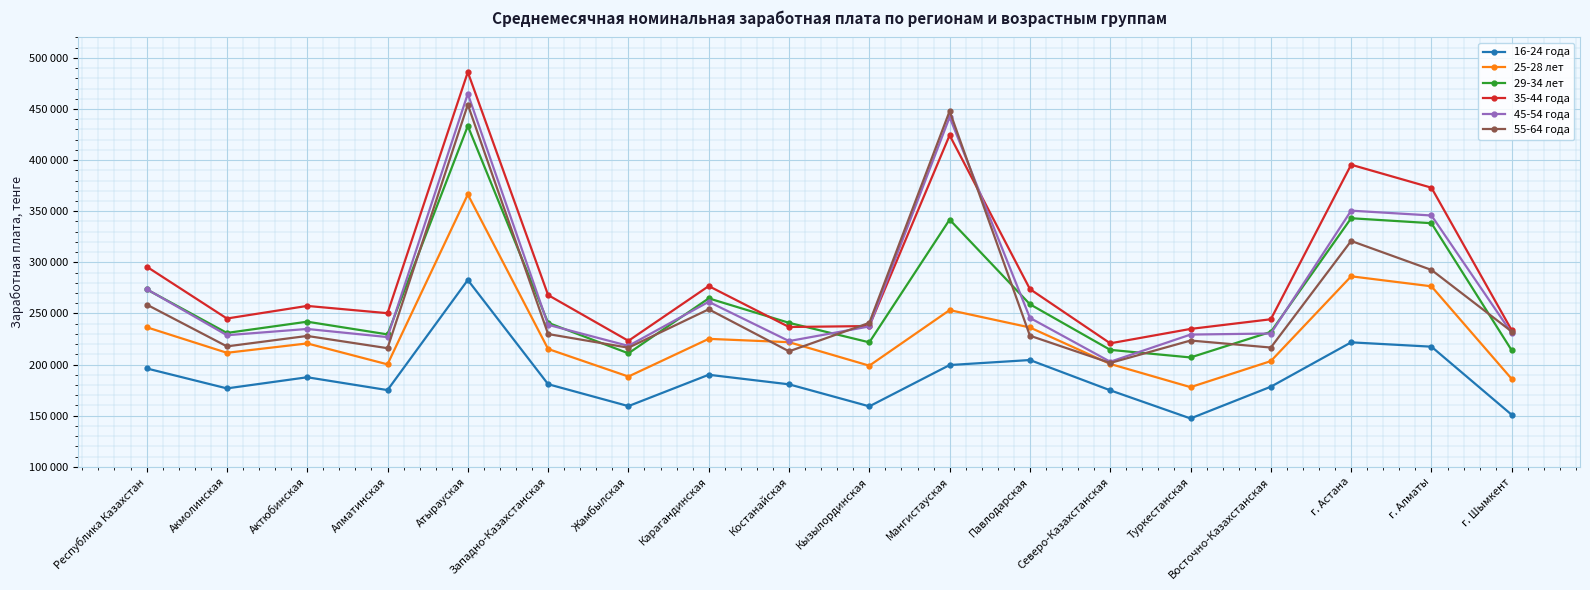

How many distinct data groups are displayed?

6